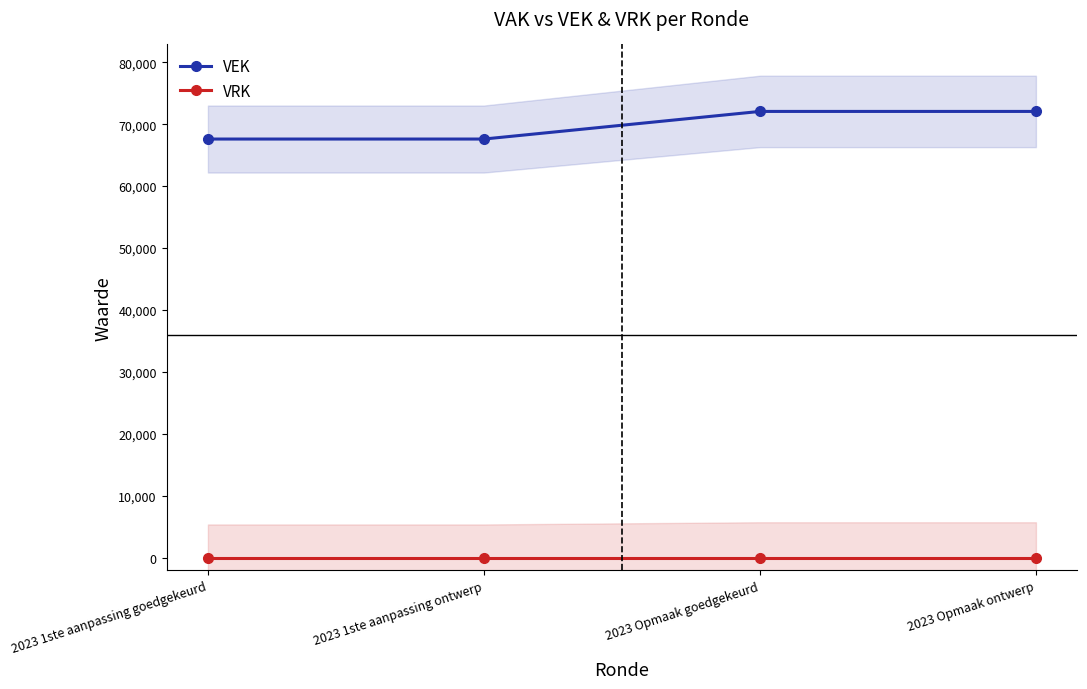

What is the difference between the VEK values at 2023 1ste aanpassing ontwerp and 2023 Opmaak ontwerp?

4456